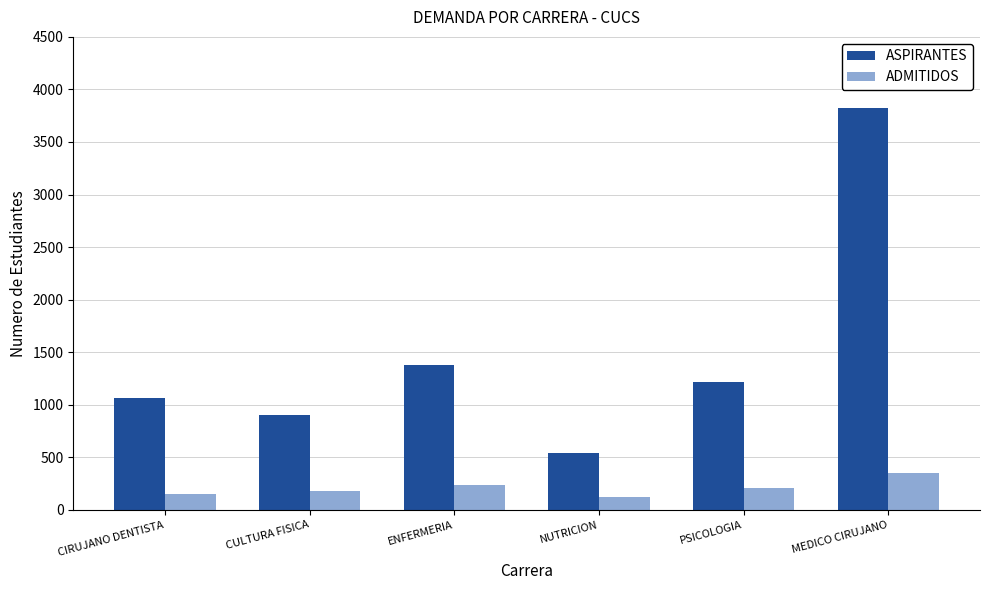

Is it true that ADMITIDOS equals 62 at PSICOLOGIA?

False